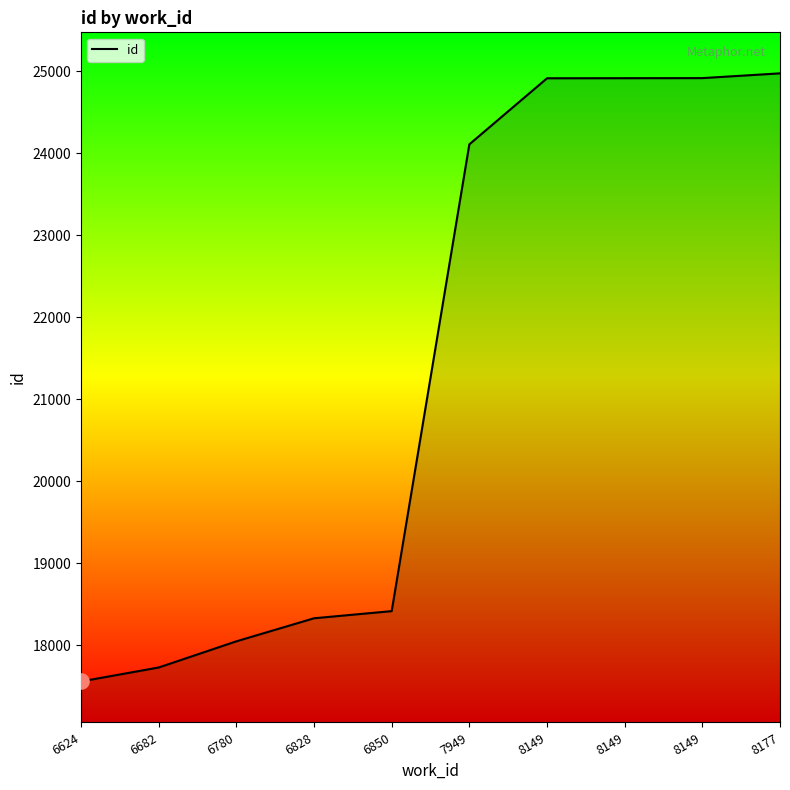

Which has a higher value, 6780 or 6624?

6780